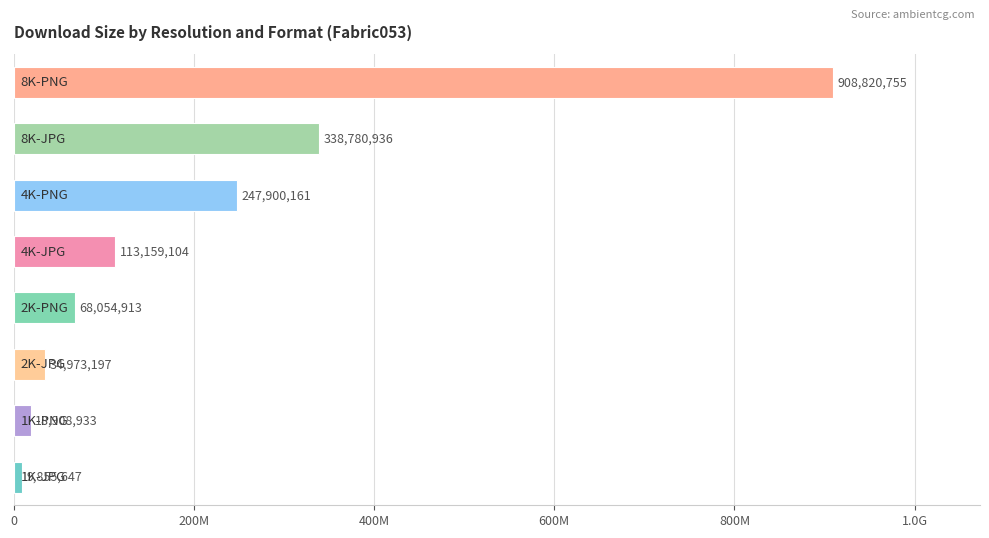

What is the greatest value displayed?

908820755